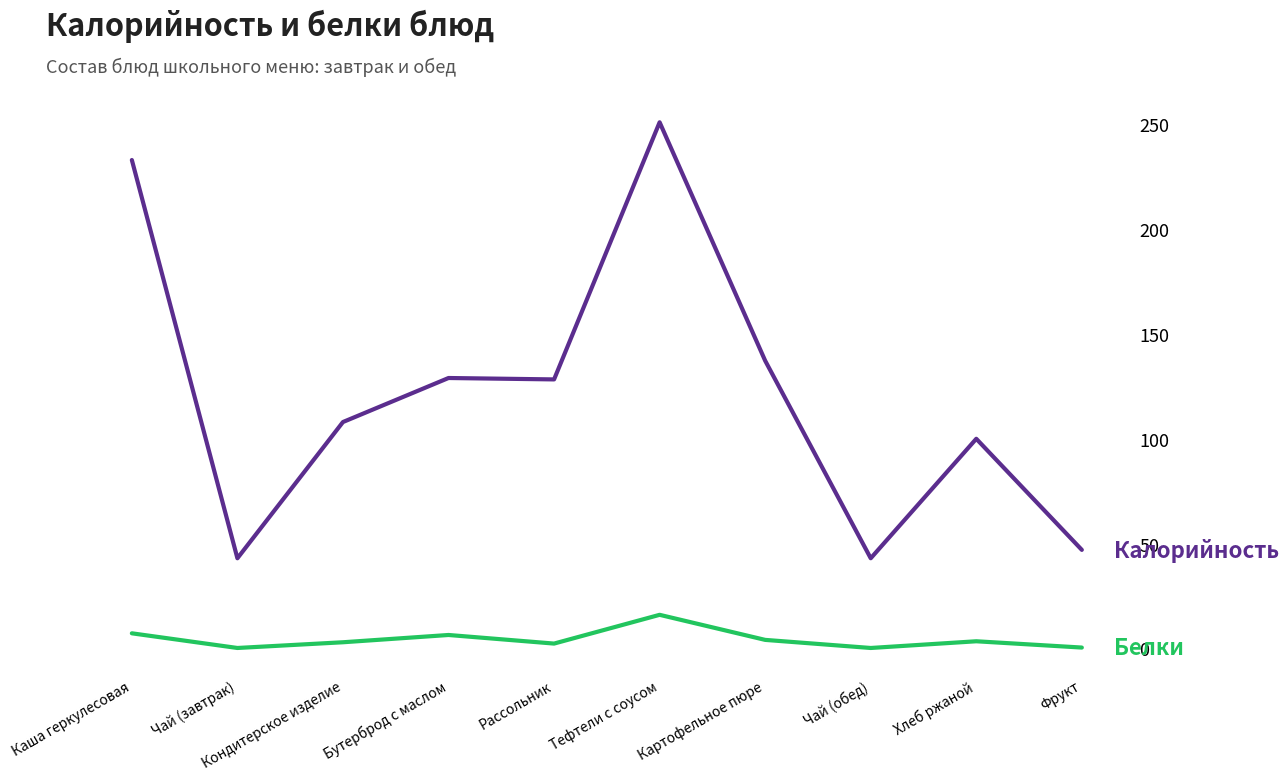

How many lines are shown in the chart?

2